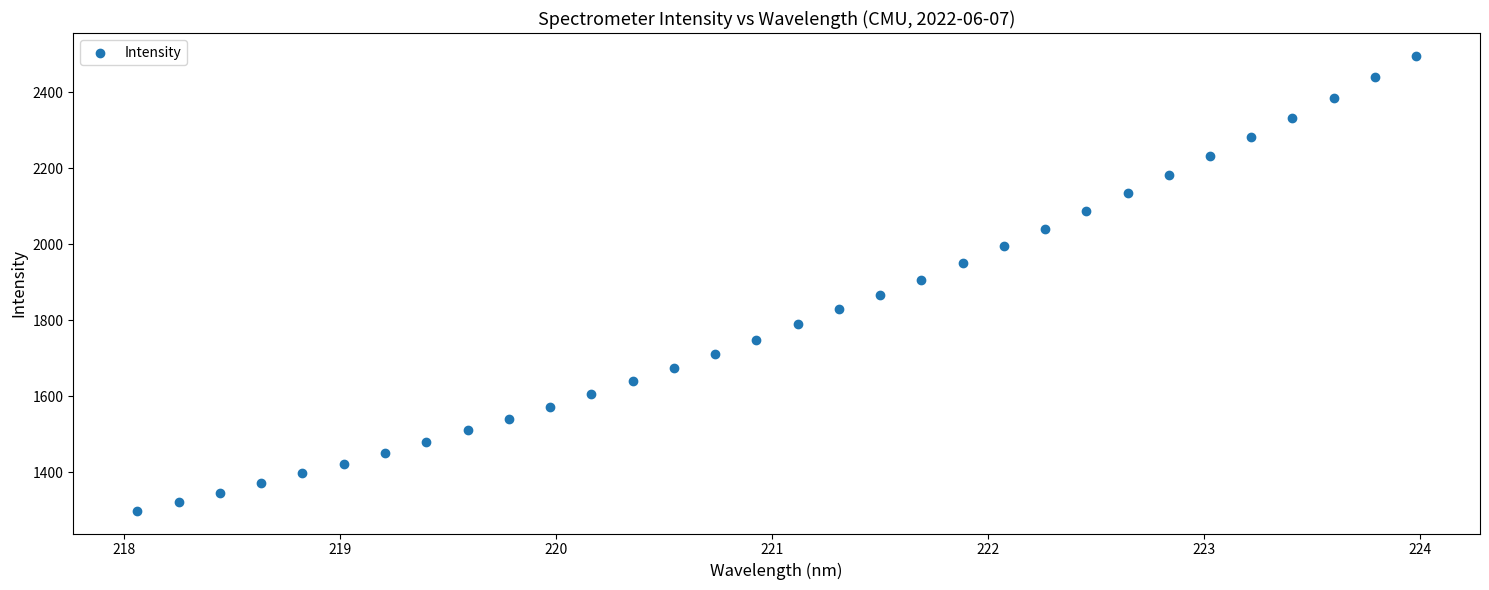

What is the range of X values (max minus min)?

5.9